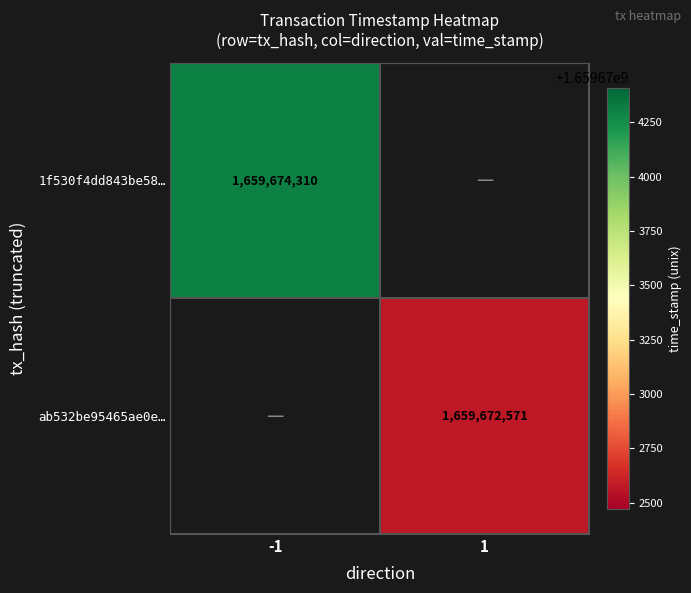

True or false: ab532be95465ae0e… has a value of 2691410161 at 1.

False